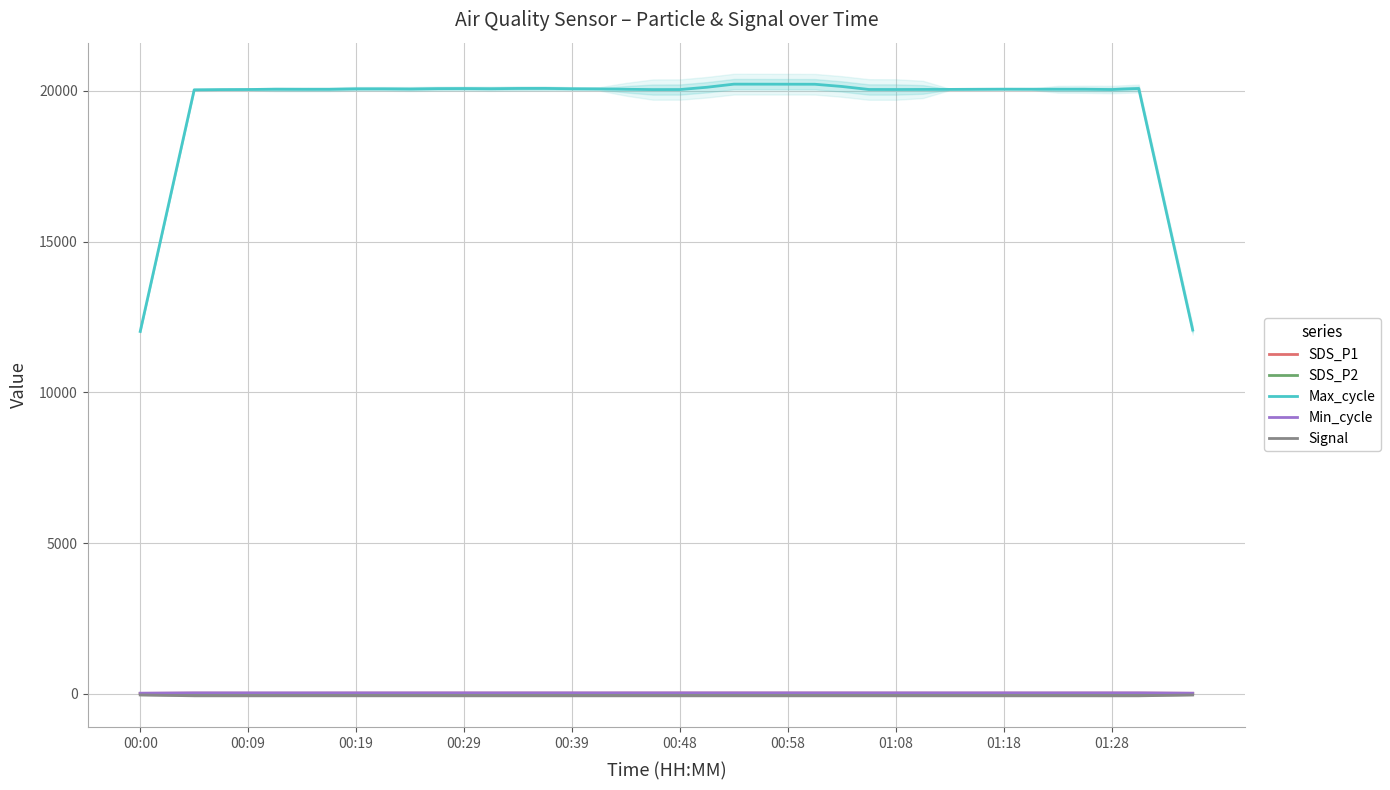

How many interior local valleys does the Max_cycle series have?

6